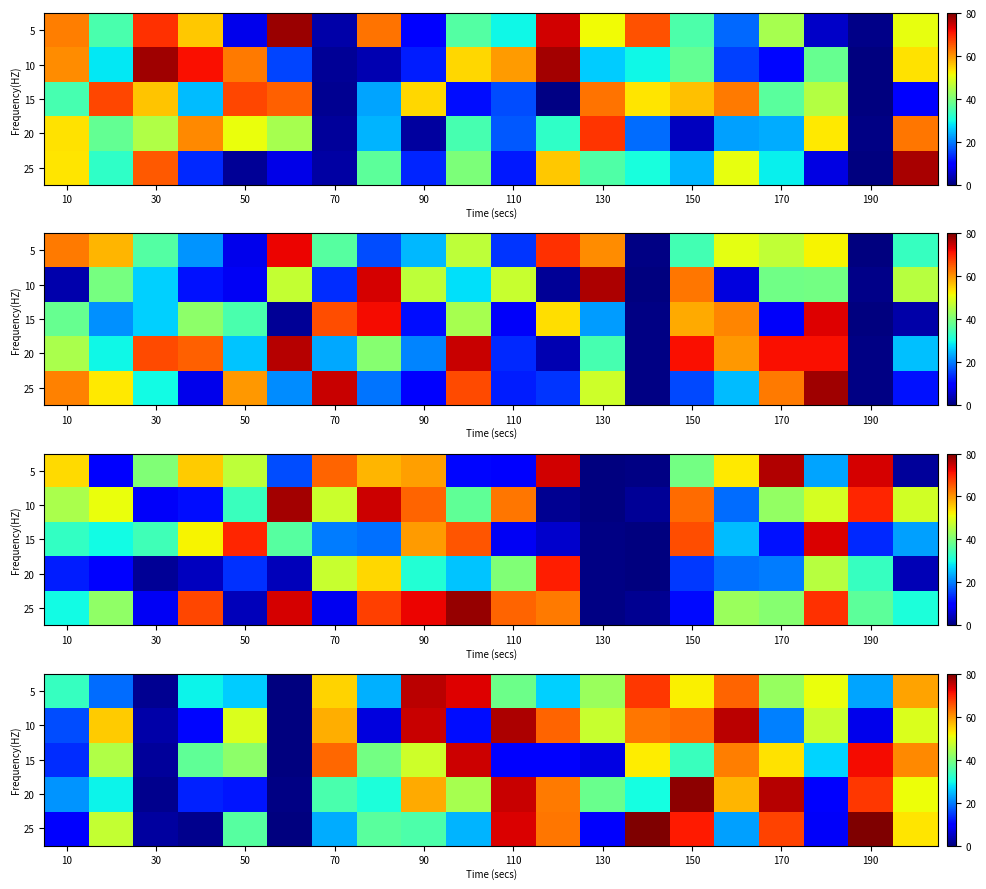

List the series in order of their peak value, lowest first.

15, 5, 10, 20, 25